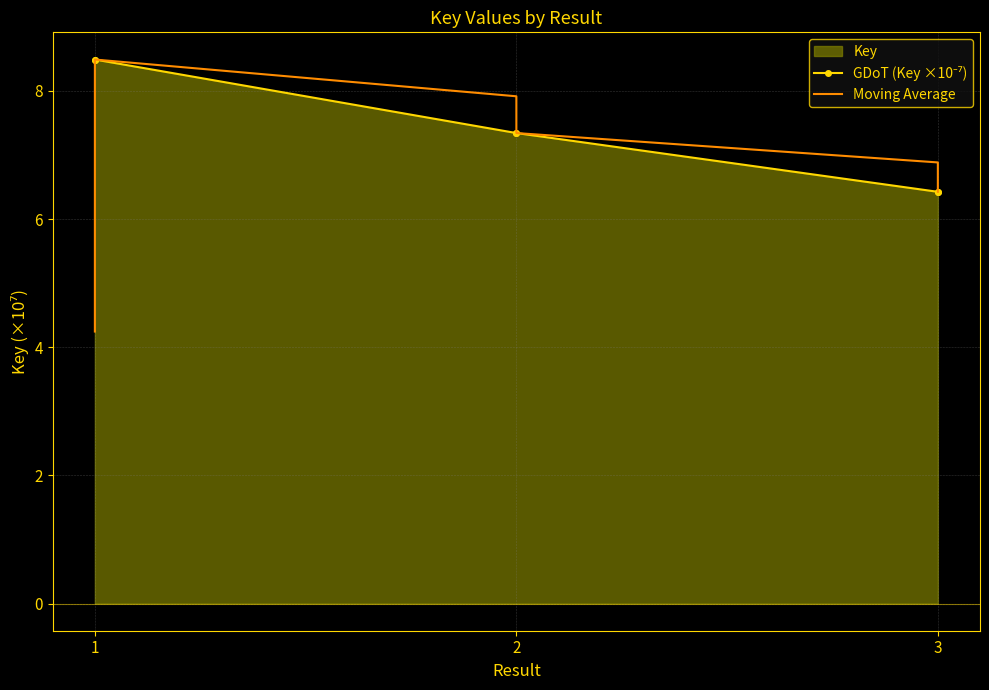

Reading left to right, what are all the values shown in this chart?

GDoT (Key ×10⁻⁷): 8.5	8.5	7.3	7.3	6.4	6.4
Moving Average: 4.2	8.5	7.9	7.3	6.9	6.4